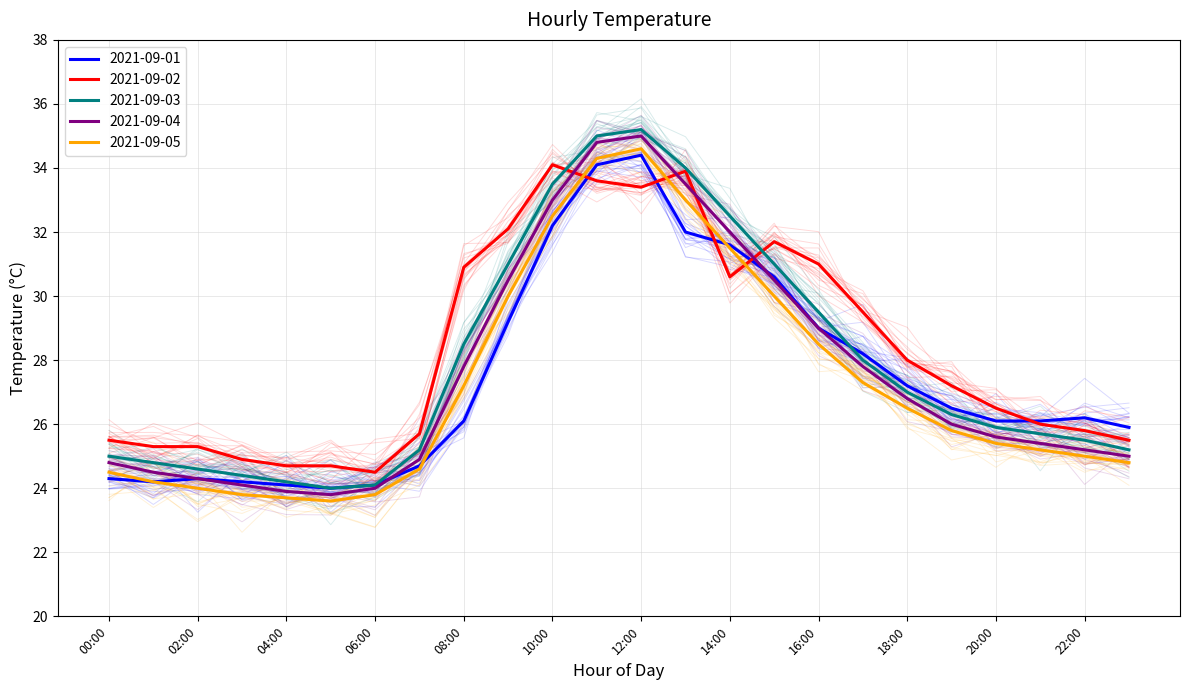

How many times do 2021-09-01 and 2021-09-04 cross each other?

2